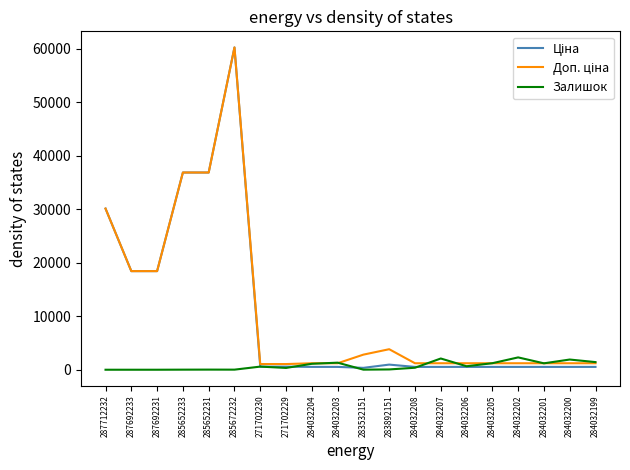

What is the greatest value displayed?

60205.6